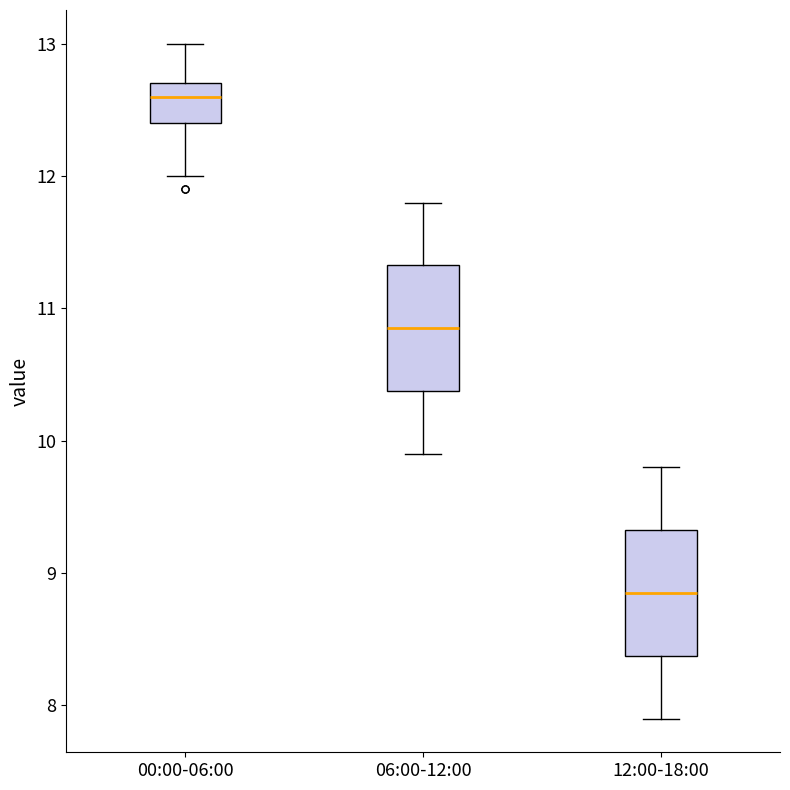

Reading left to right, read every box against the y-axis: the position of its median line, the range the box covers, and the ends of its whiskers. The values are not printed on the chart, so give them approximately, as read against the axis.

00:00-06:00: median 12.6, box 12.4 to 12.7, whiskers 12.0 to 13.0
06:00-12:00: median 10.9, box 10.4 to 11.3, whiskers 9.9 to 11.8
12:00-18:00: median 8.9, box 8.4 to 9.3, whiskers 7.9 to 9.8